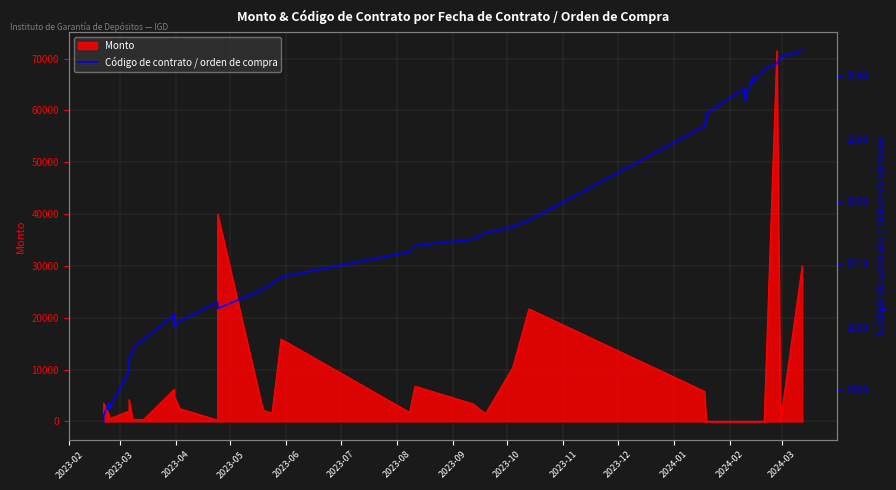

How many values are below 2212?

17